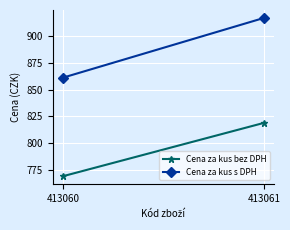

How many data points in Cena za kus s DPH are above 917?

1